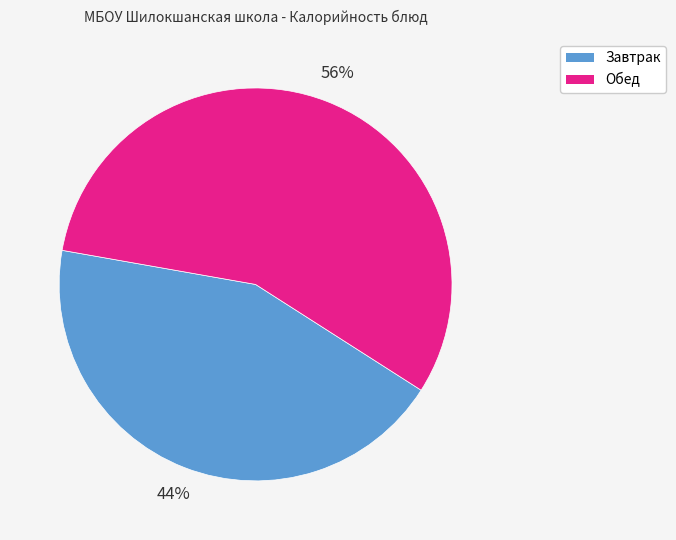

Is there a majority slice in this chart?

Yes